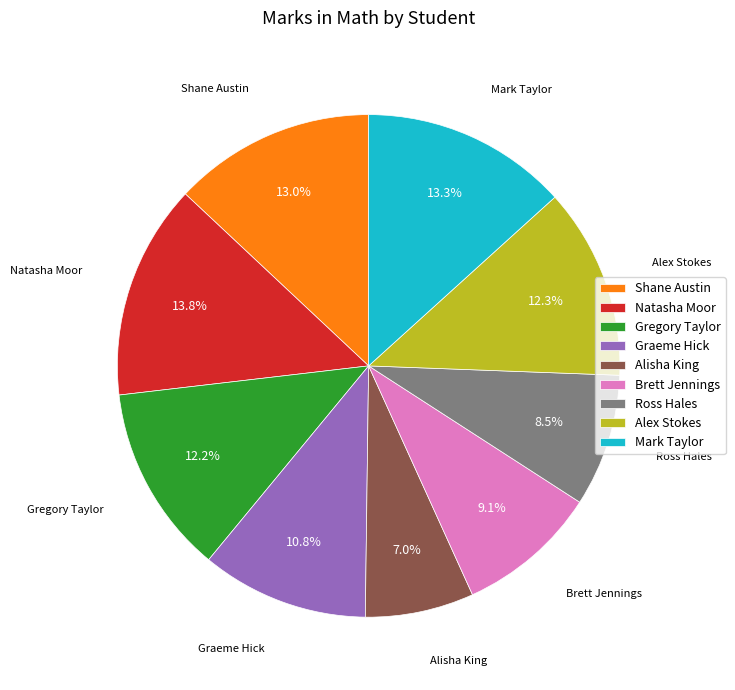

To the nearest percent, what is the difference between the largest and smallest slice percentages?

7%